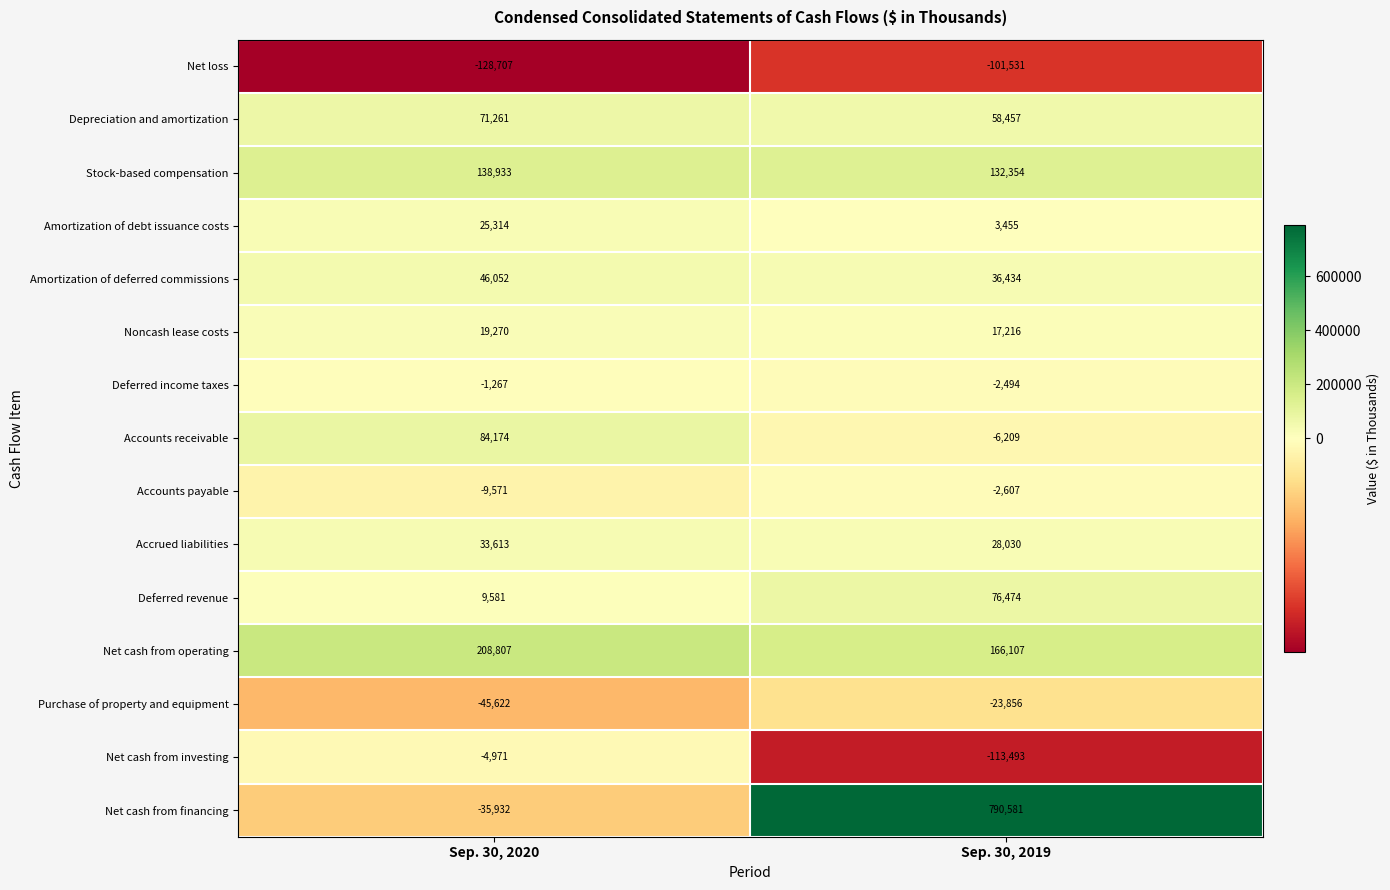

What is the smallest value displayed?

-128707